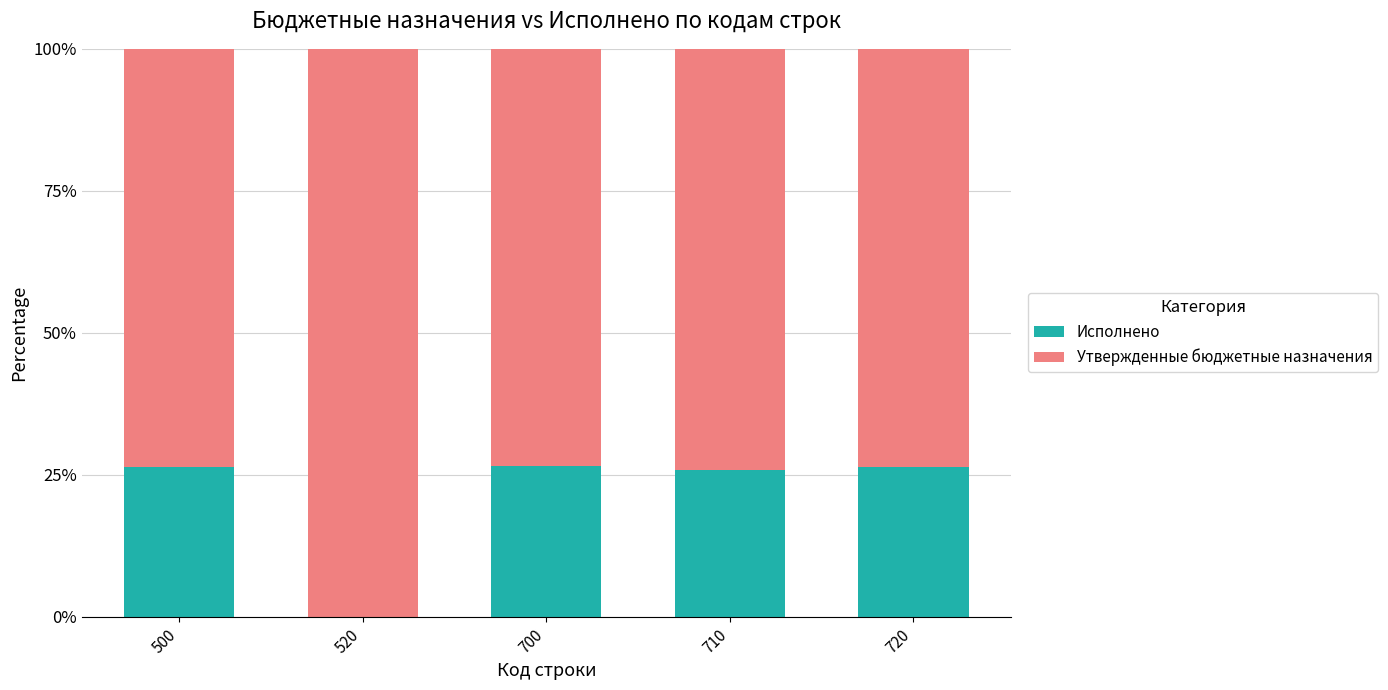

What is the sum of the Исполнено values at 710 and 500?

52.2